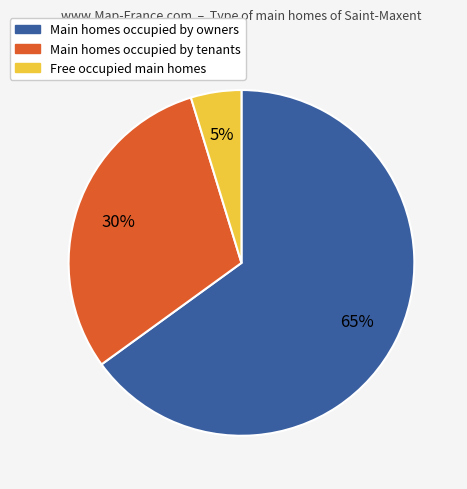

Is there a majority slice in this chart?

Yes